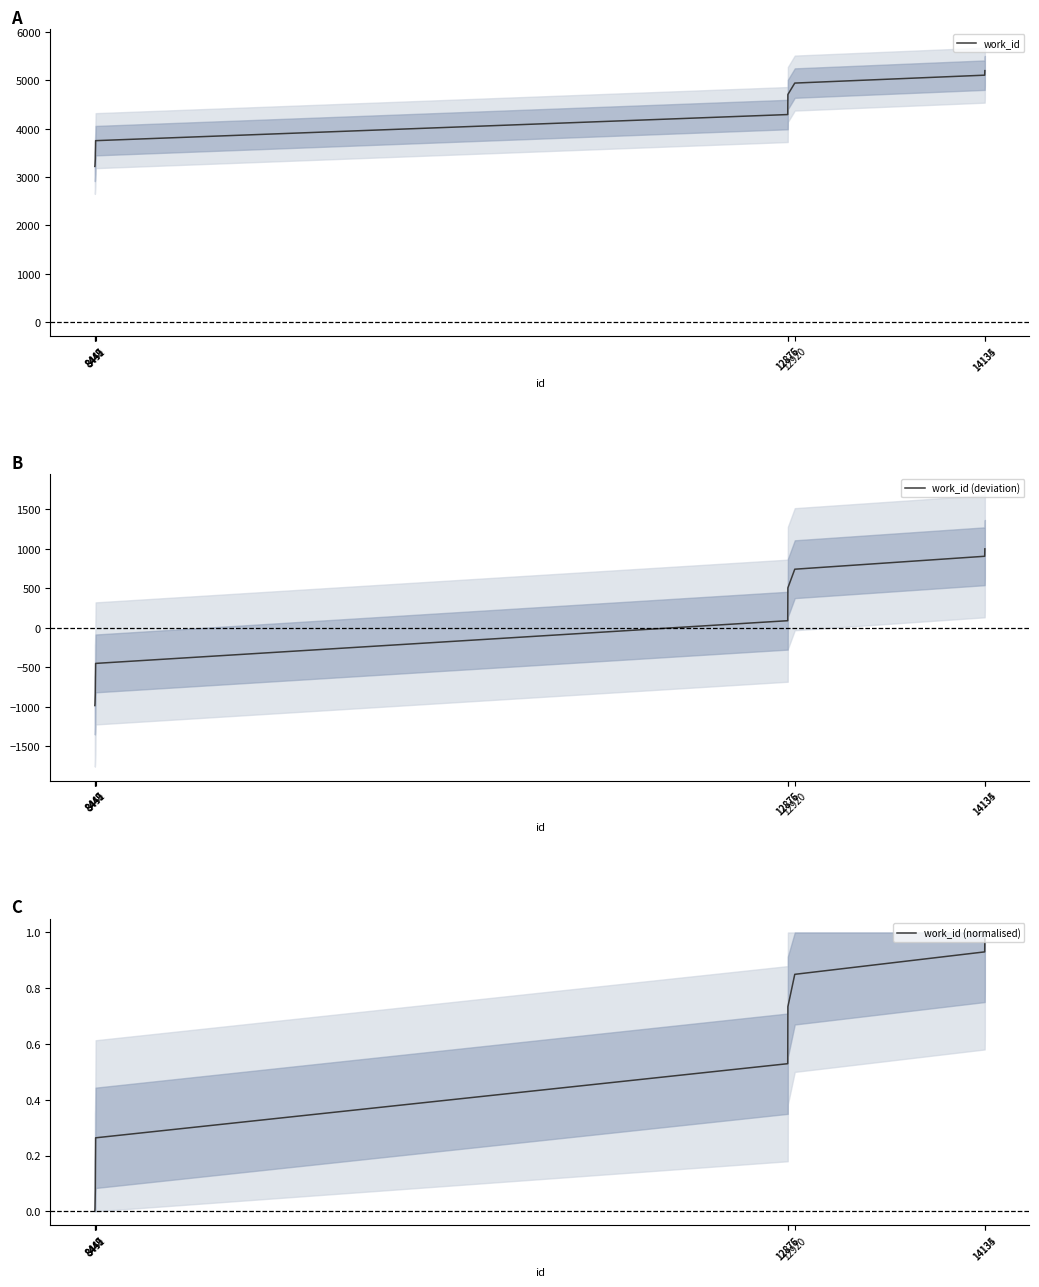

True or false: work_id (normalised) has more than 2 points higher than both neighbors.

False